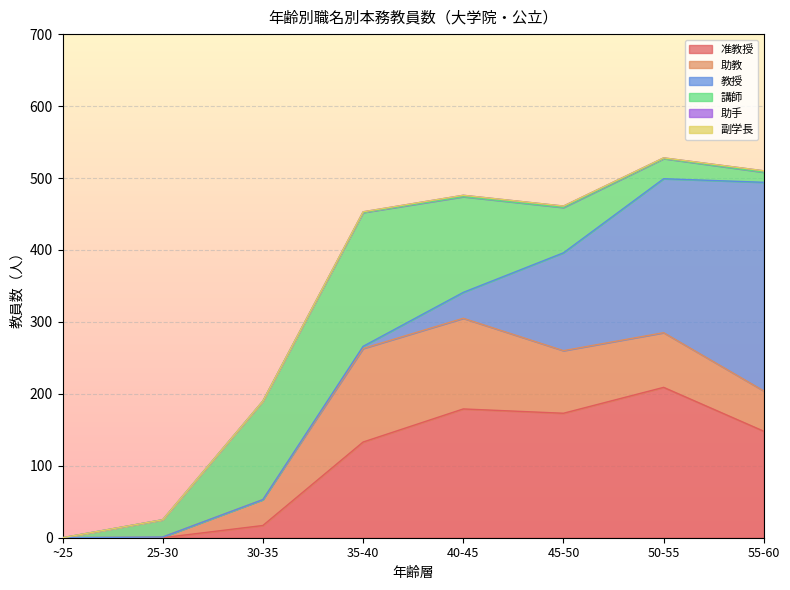

Reading left to right, list all the values displayed in this chart.

准教授: 0	0	17	133	179	173	209	148
助教: 0	1	36	130	126	87	76	56
教授: 0	0	0	3	36	136	214	290
講師: 0	24	137	186	133	63	28	14
助手: 0	0	0	1	2	2	1	2
副学長: 0	0	0	0	0	0	0	0